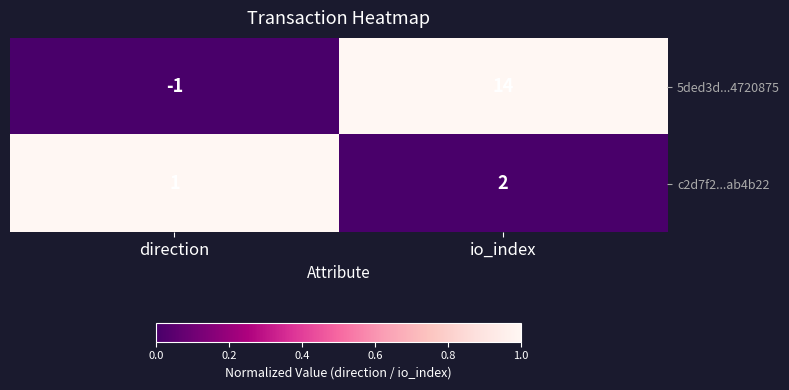

The value of 5ded3d...4720875 at direction is -1. True or false?

True